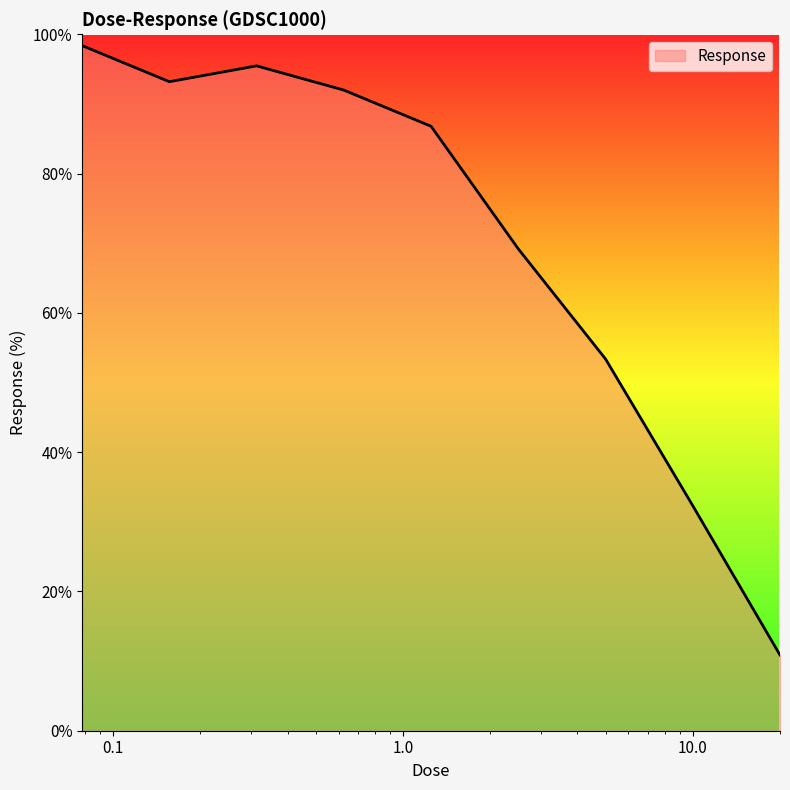

What is the minimum value shown in the chart?

10.9